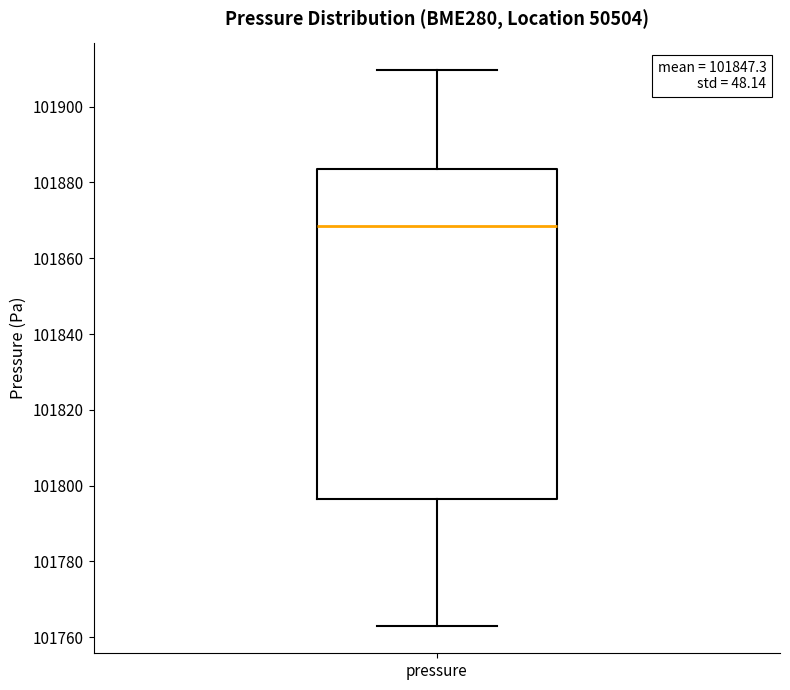

Transcribe this box plot: give where the median line is, the range the box spans, and where the two whiskers end, as read against the y-axis. The values are not printed on the chart, so give them approximately, as read against the axis.

median 101868, box 101796 to 101884, whiskers 101764 to 101910